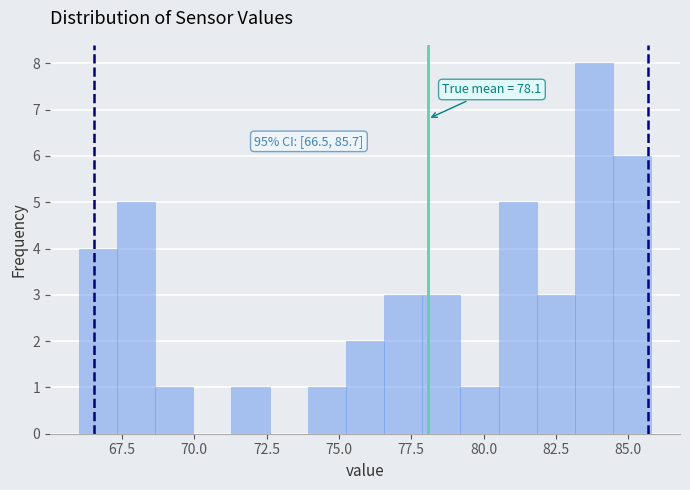

Read against the x-axis, roughly where is the centre of the tallest bar?

84.0